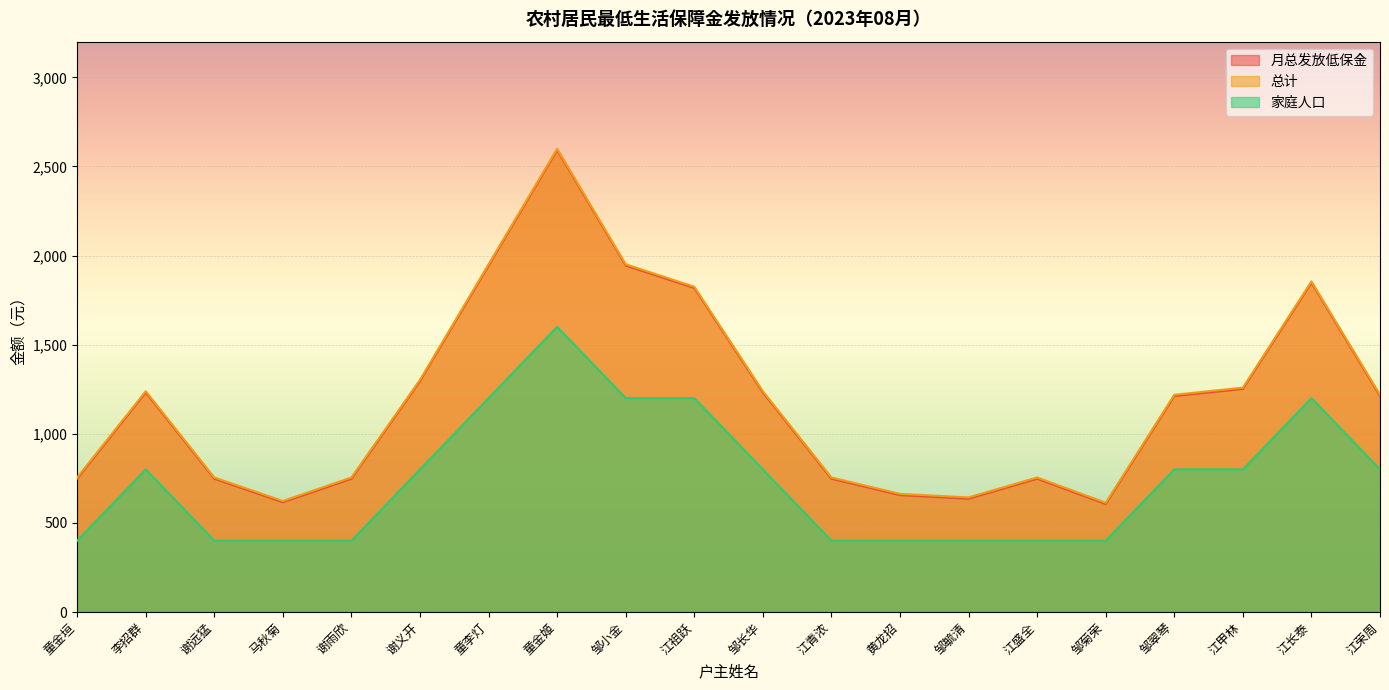

At which category is the sum across all series the highest?

童金姬